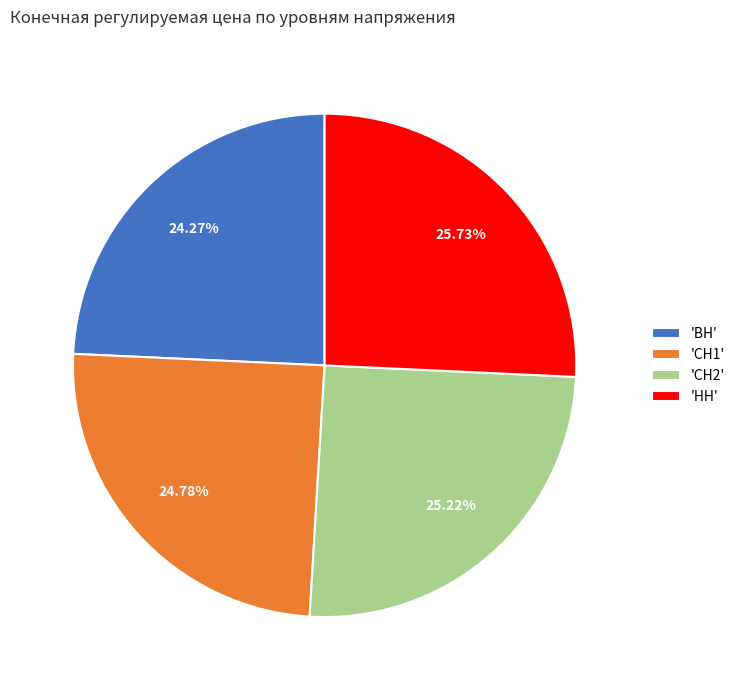

Which slice is the largest?

'НН'